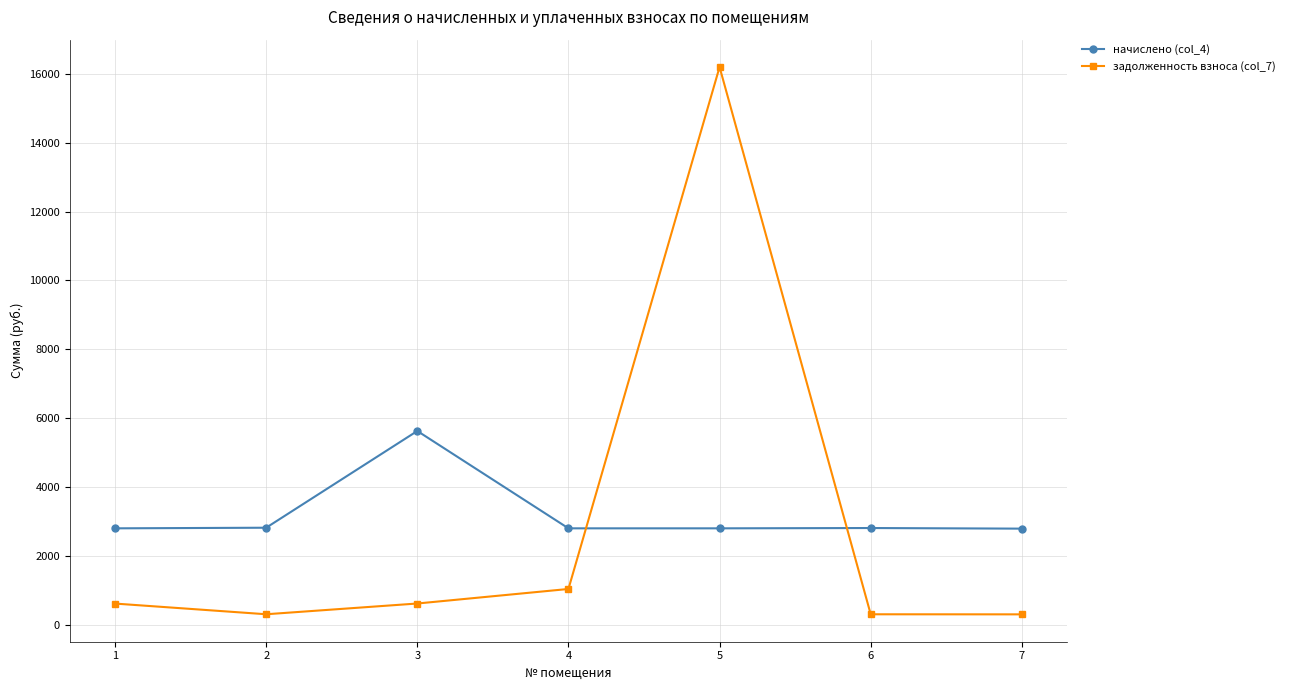

Is the value of начислено (col_4) at 4 greater than the value of задолженность взноса (col_7) at 2?

Yes